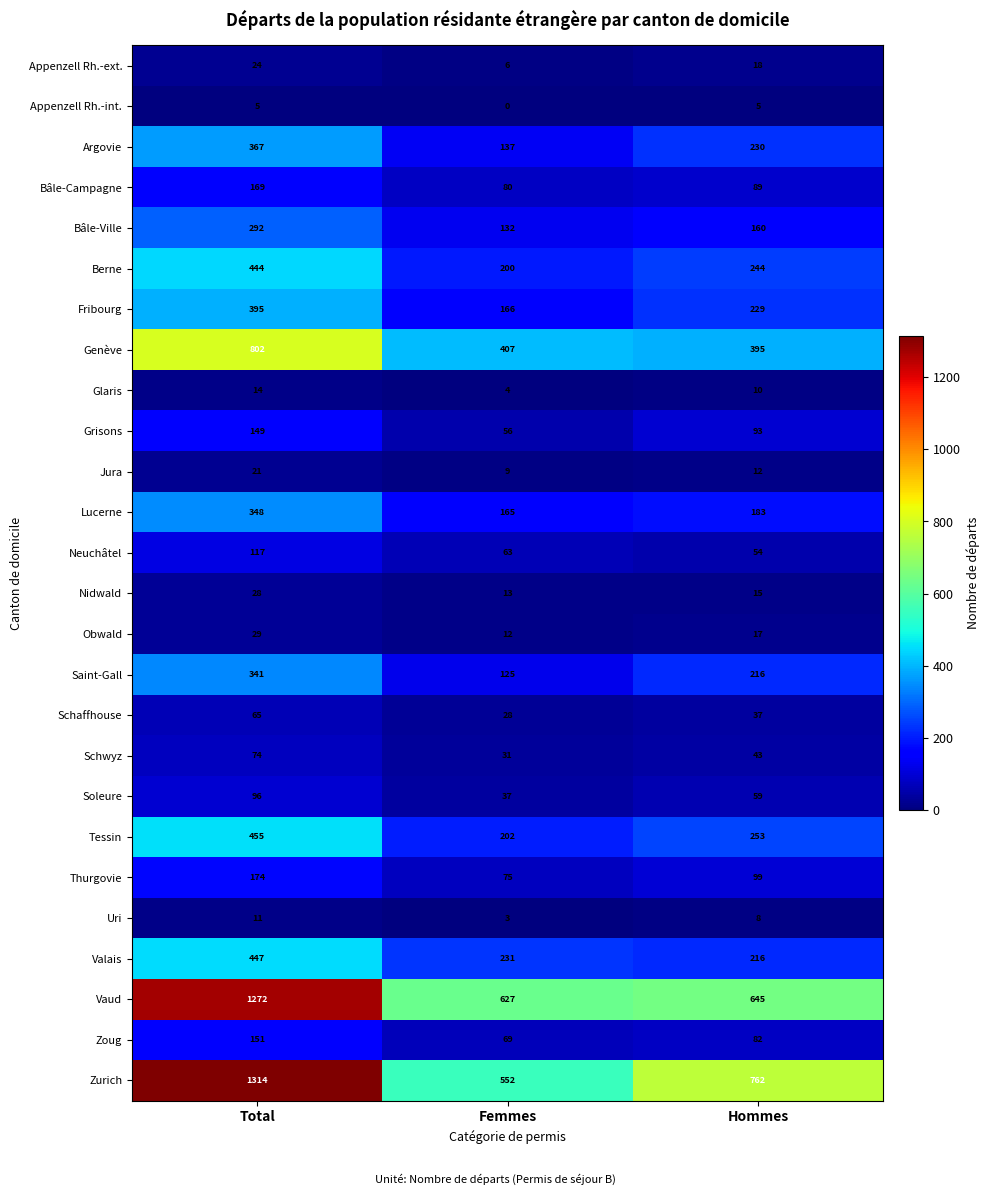

What is the greatest value displayed?

1314